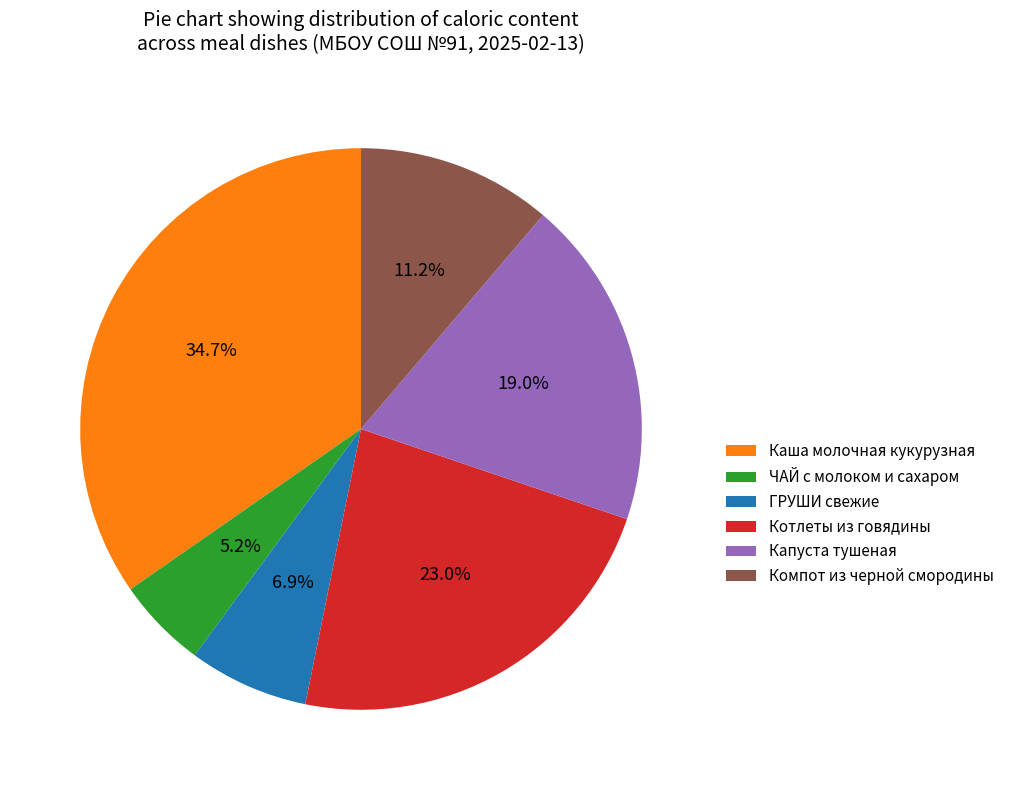

Is there a majority slice in this chart?

No